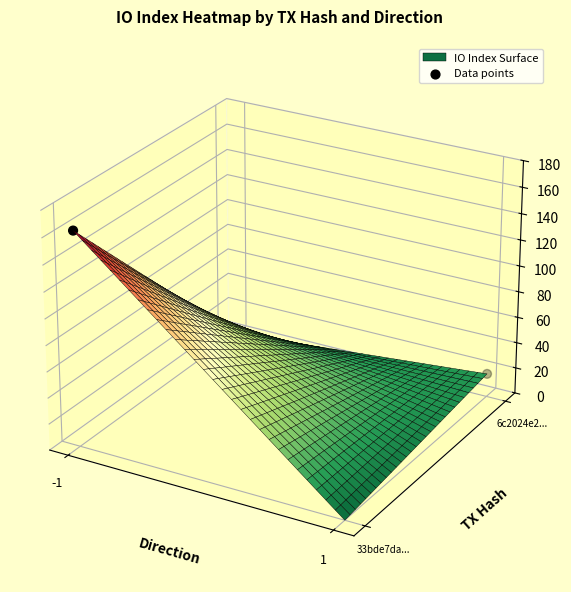

How many series are shown in this chart?

1